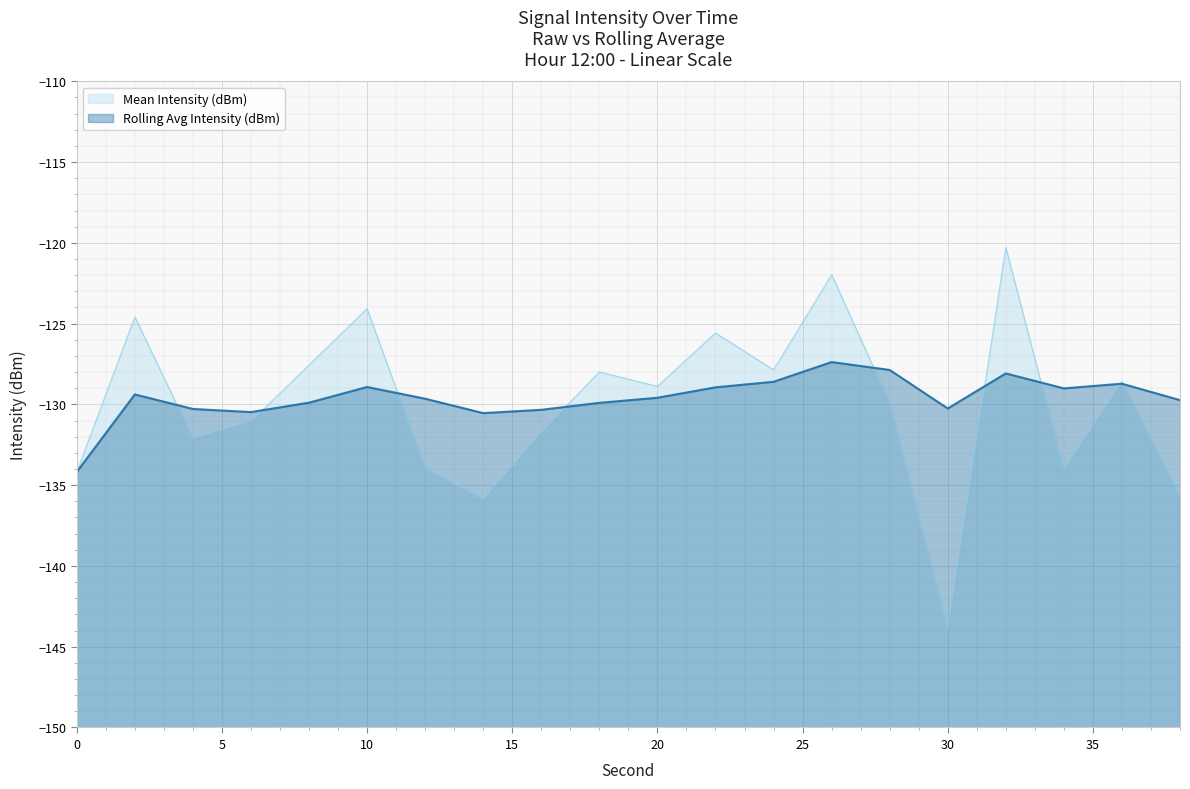

How many series are shown in this chart?

2